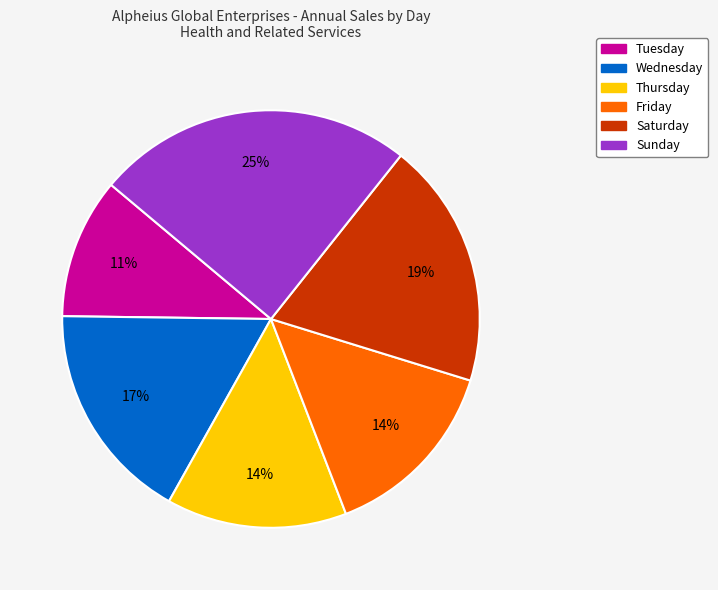

To the nearest percent, what is the difference between the largest and smallest slice percentages?

14%